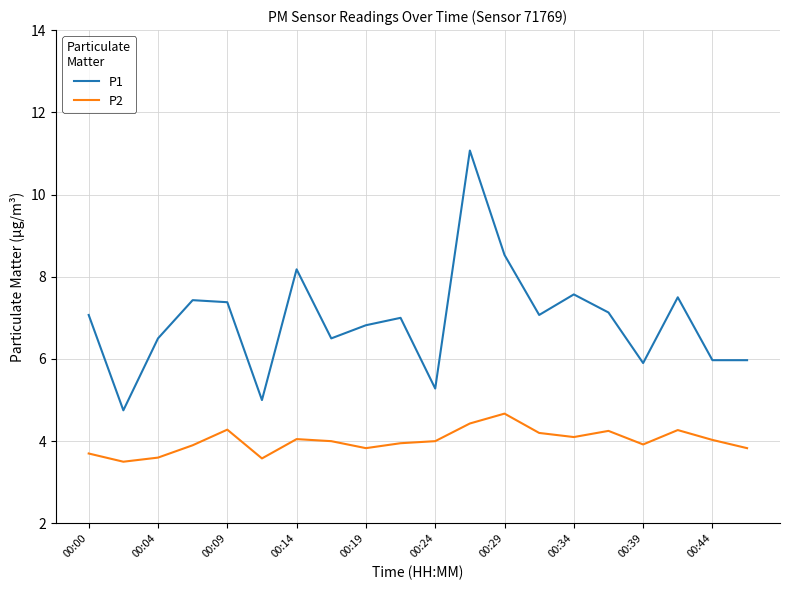

Which series has the largest range (max minus min)?

P1